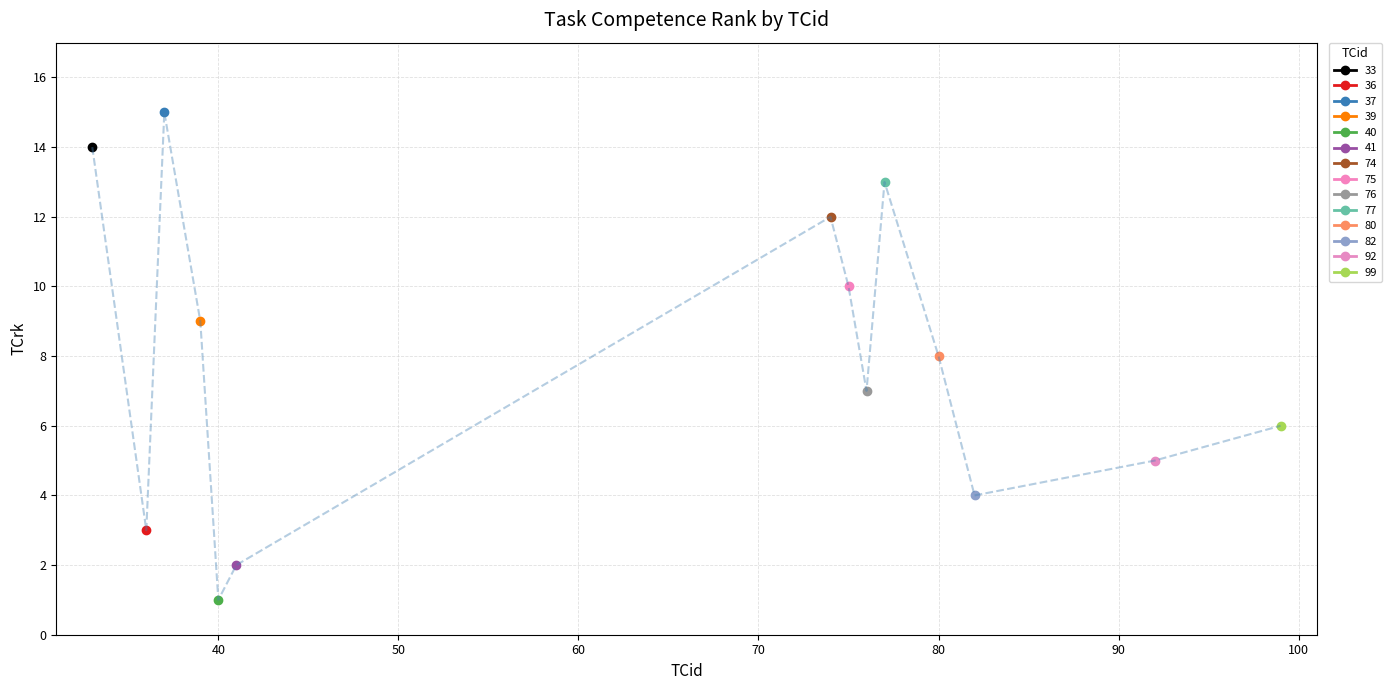

What is the sum of the values at 39 and 99?

15